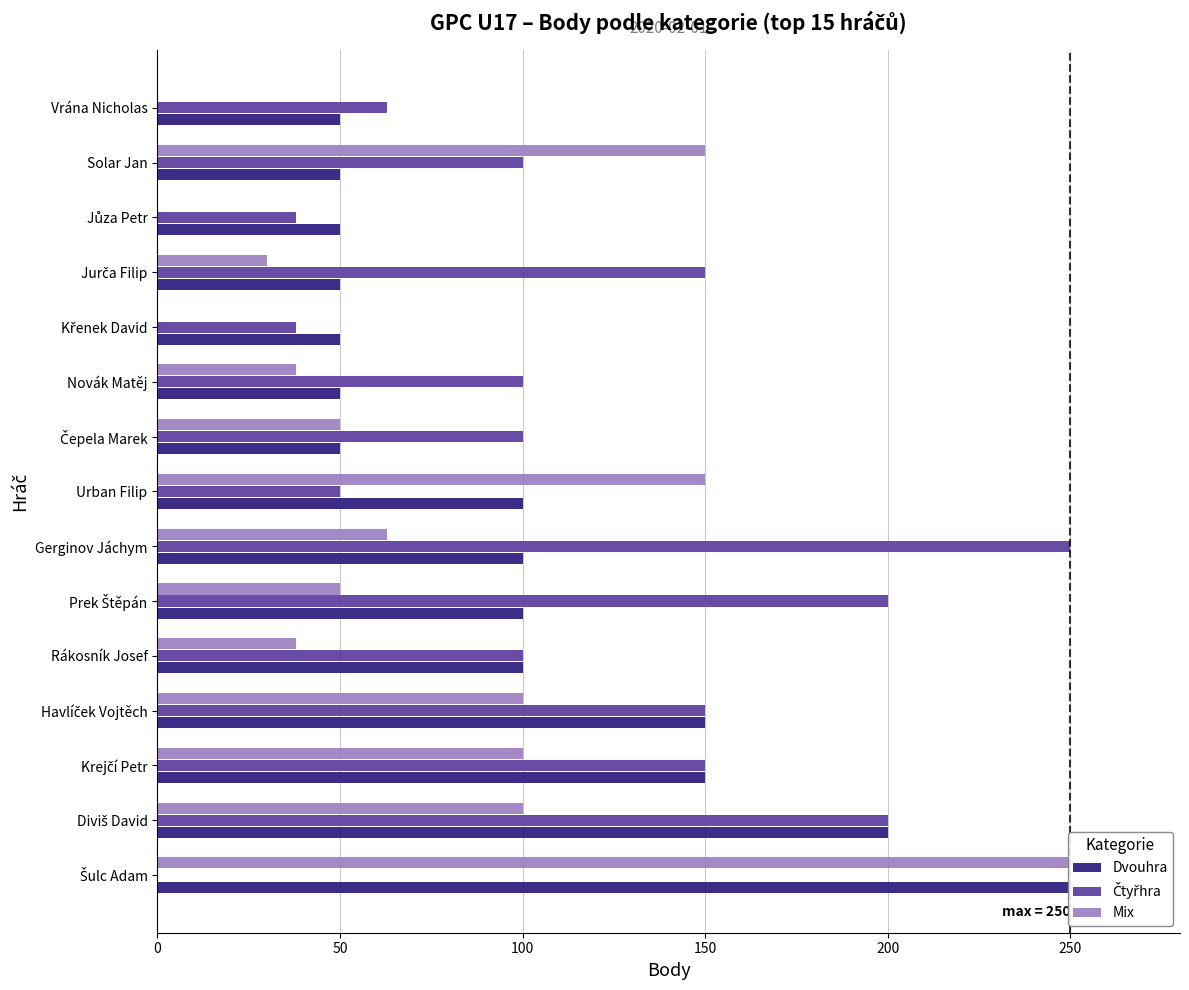

What is the average value of the Čtyřhra series?

113